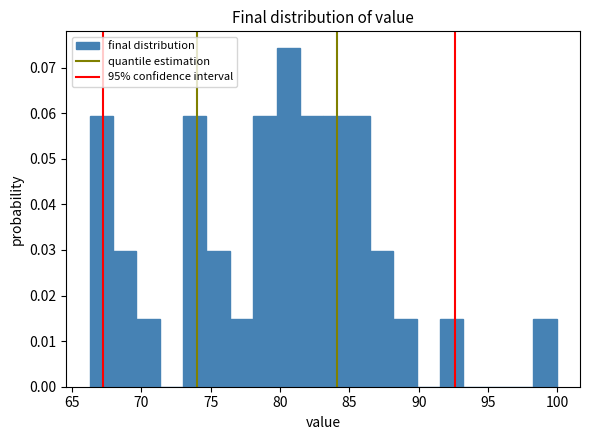

Read against the x-axis, roughly where is the centre of the tallest bar?

80.5